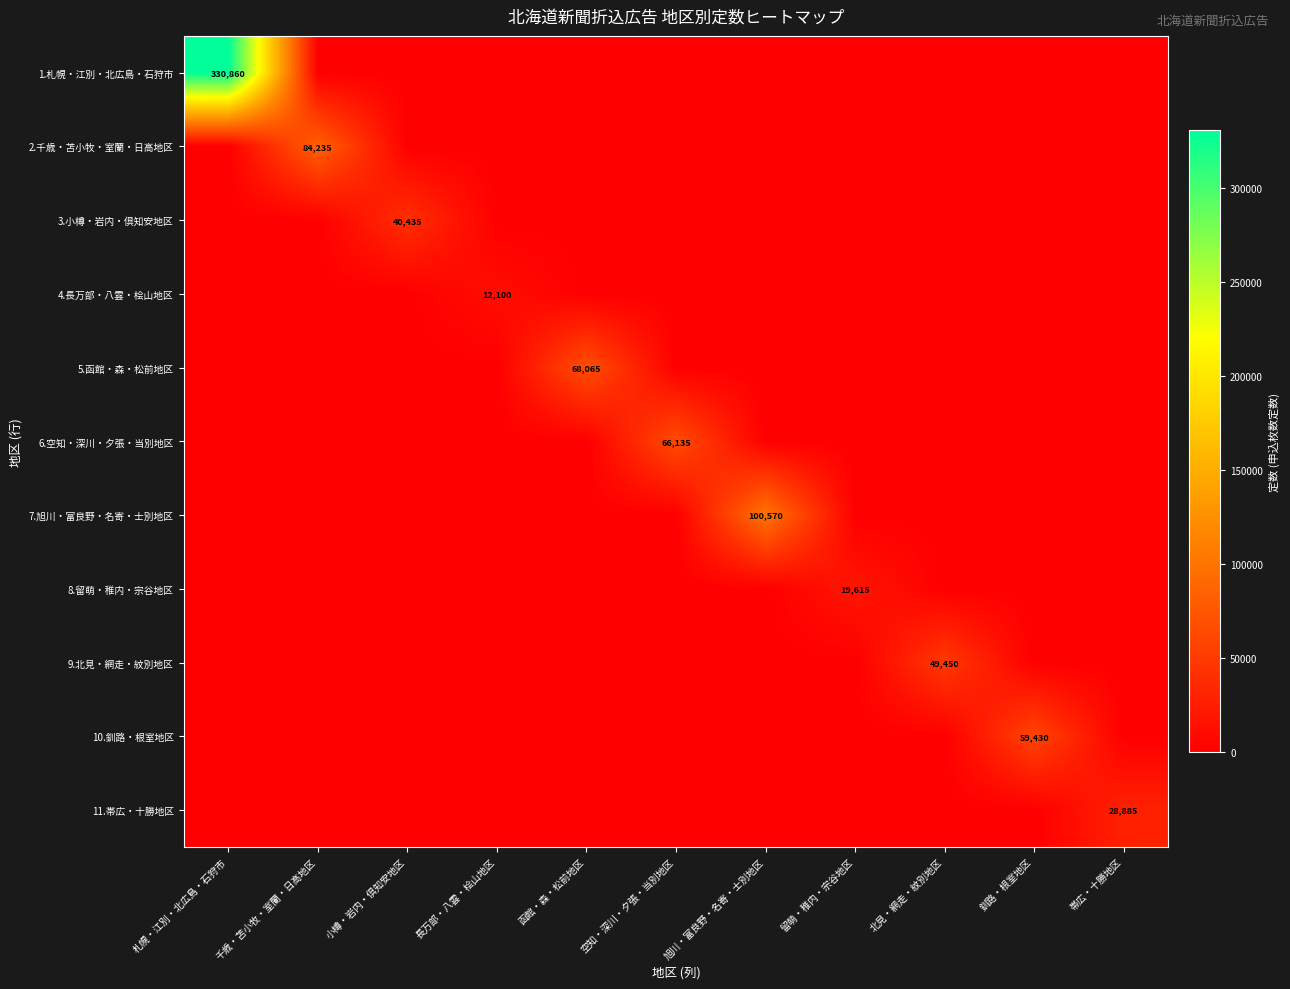

Is it true that 5.函館・森・松前地区 equals 120696 at 函館・森・松前地区?

False